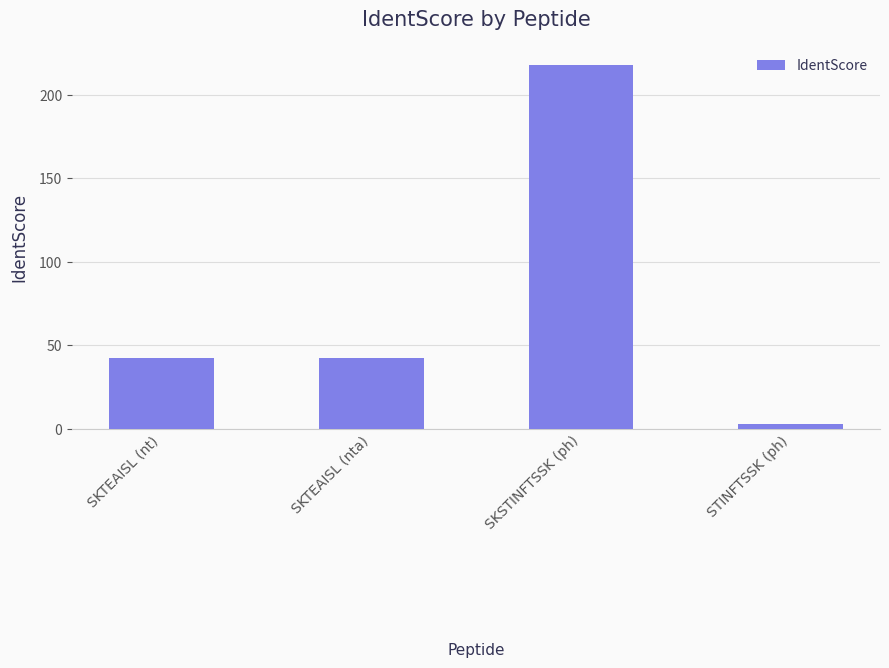

Between SKSTINFTSSK (ph) and SKTEAISL (nt), which is larger?

SKSTINFTSSK (ph)